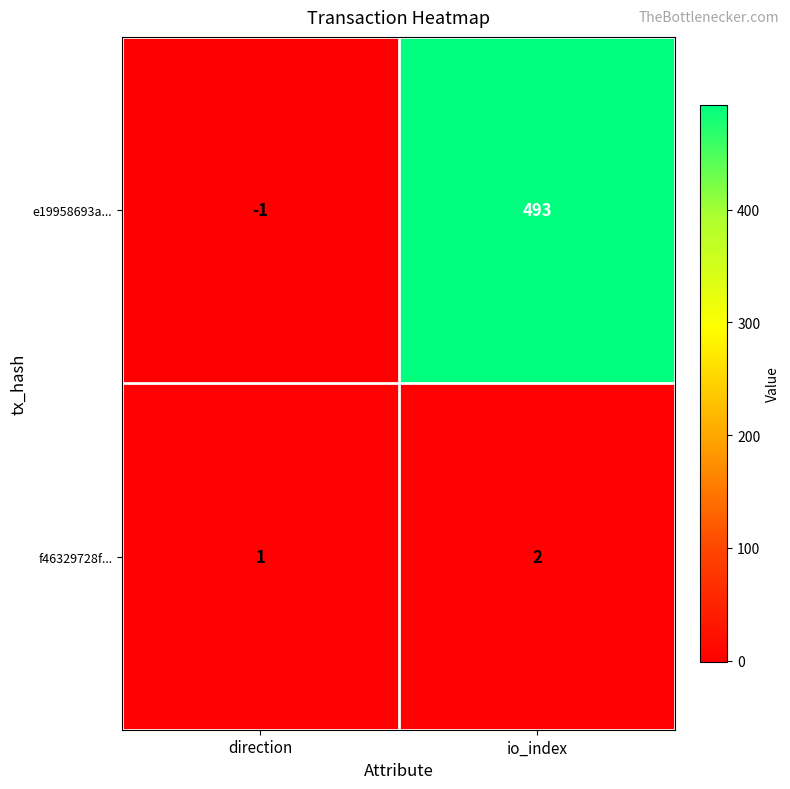

Which category has the highest value across all series?

io_index